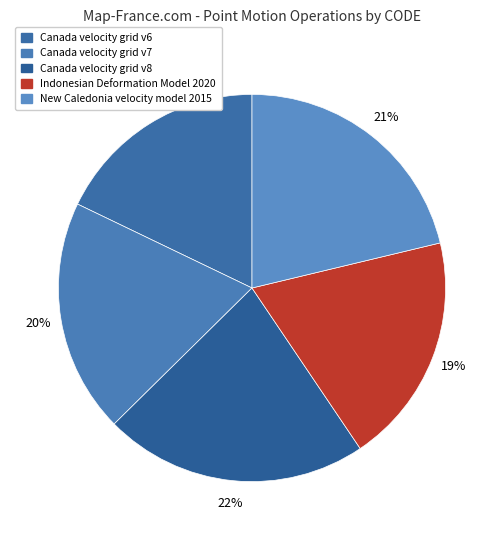

The Canada velocity grid v8 slice represents 30% of the pie. True or false?

False